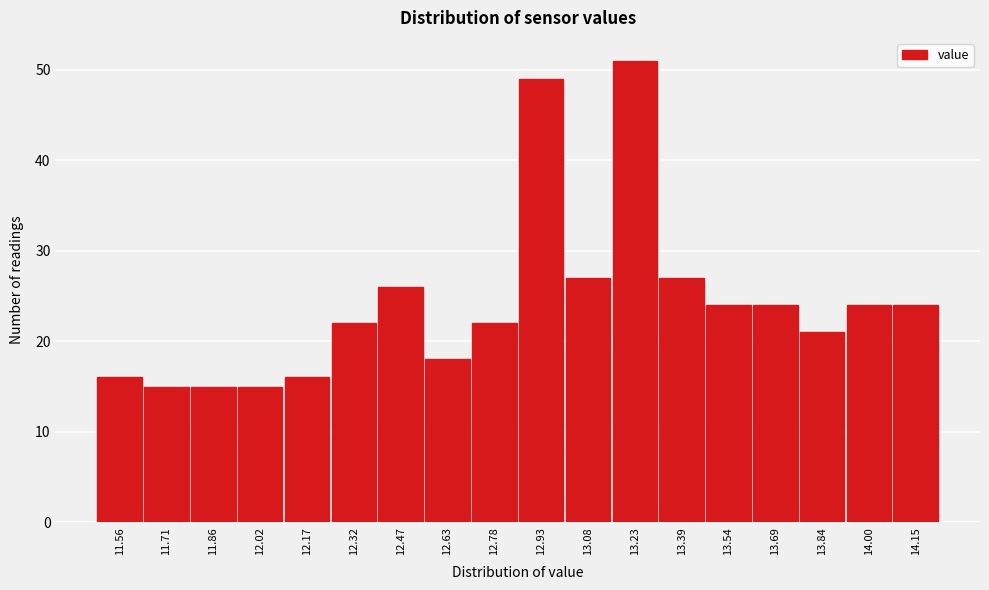

Reading left to right, list all the values displayed in this chart.

16	15	15	15	16	22	26	18	22	49	27	51	27	24	24	21	24	24